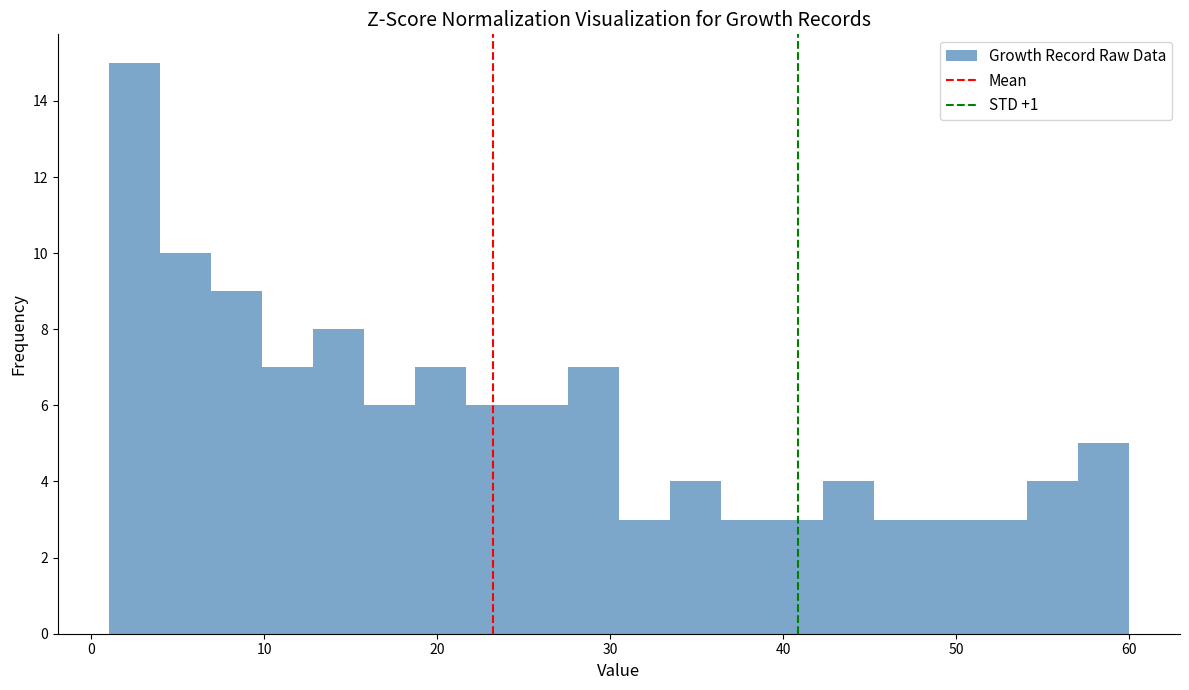

Around what value on the x-axis is the tallest bar? Give the approximate position of its centre, as read against the axis.

2